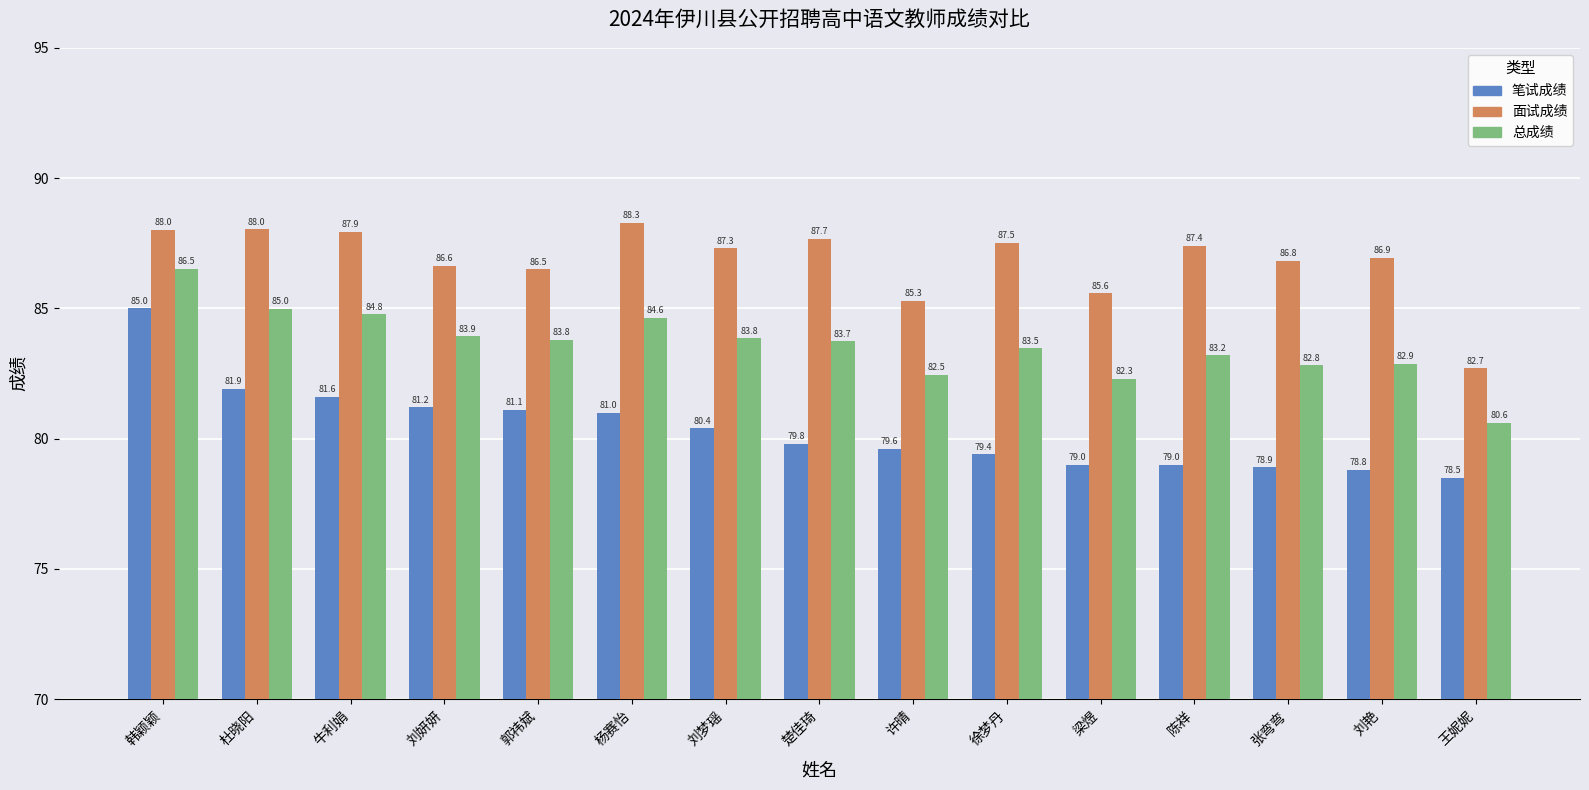

What is the average value of the 笔试成绩 series?

80.3